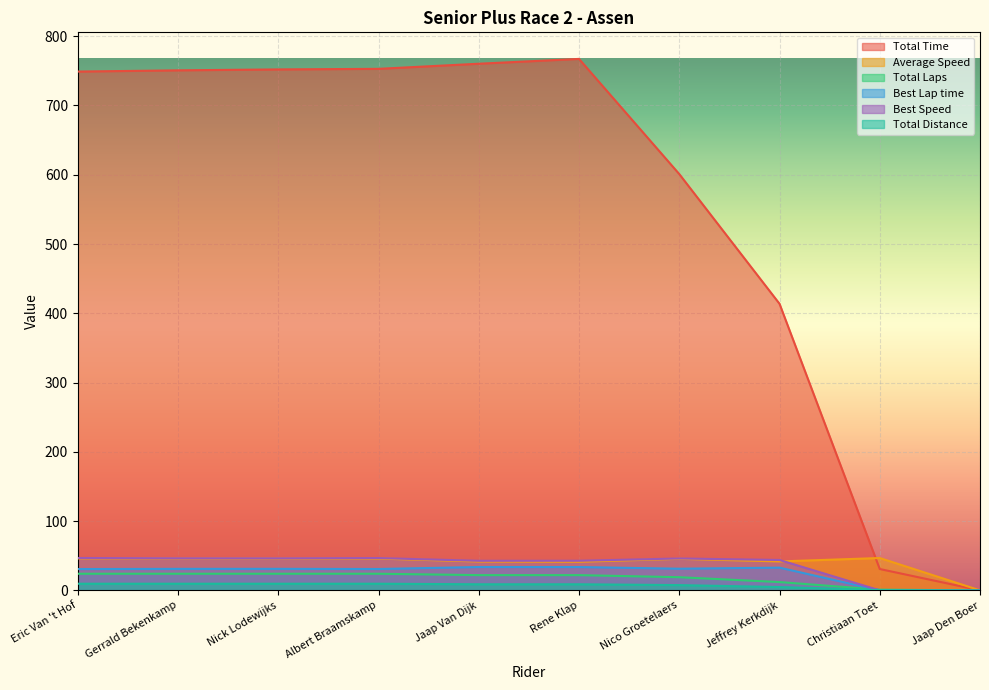

Where does the Total Distance series first go above 8?

Eric Van 't Hof